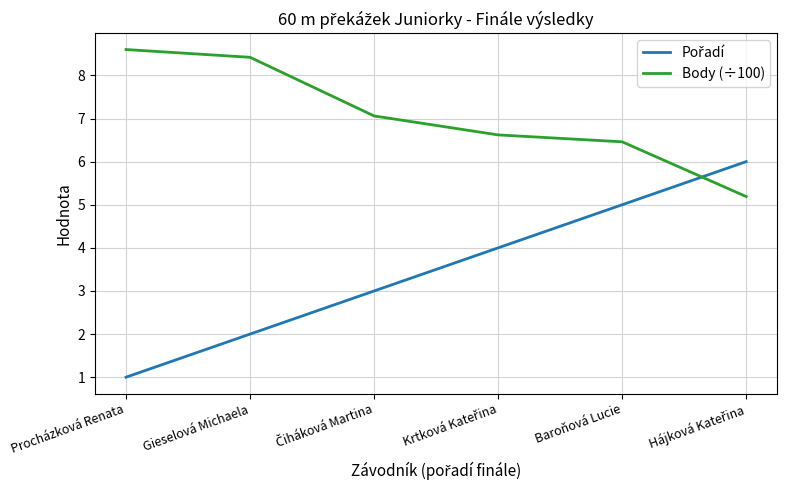

What position from the left is Procházková Renata?

1